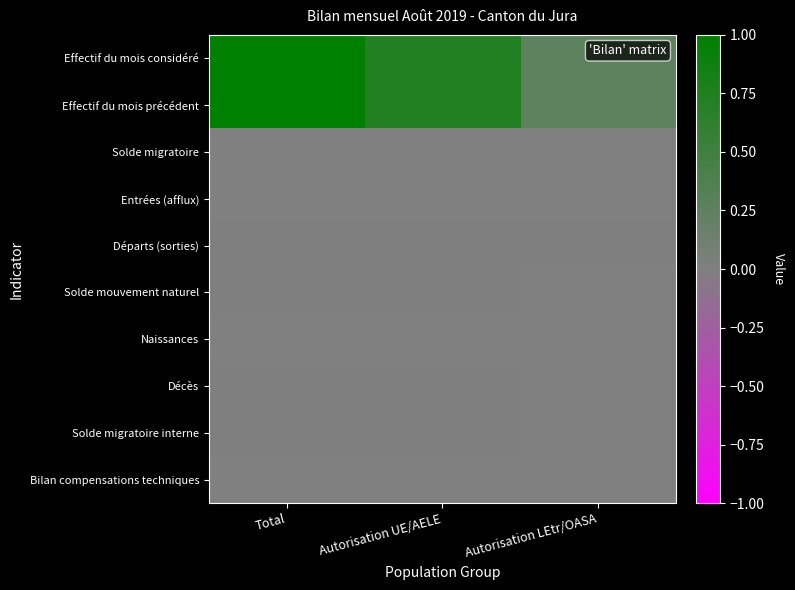

How many categories are shown in the chart?

3